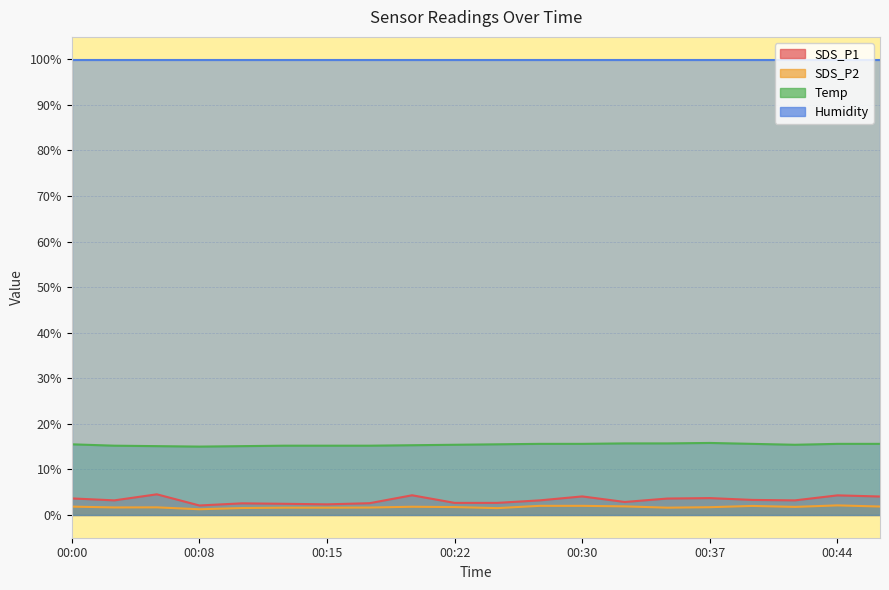

Which has a higher value, 00:37 or 00:00?

00:37